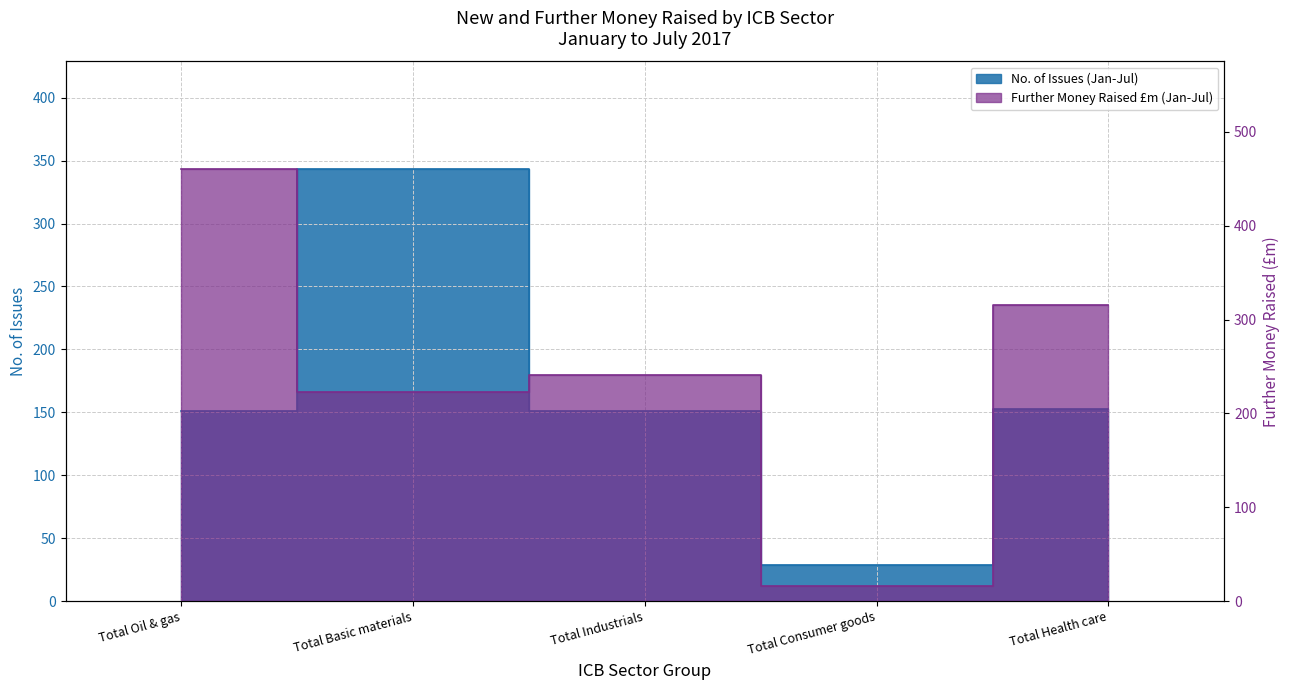

Which category has the highest value in the Further Money Raised £m (Jan-Jul) series?

Total Oil & gas